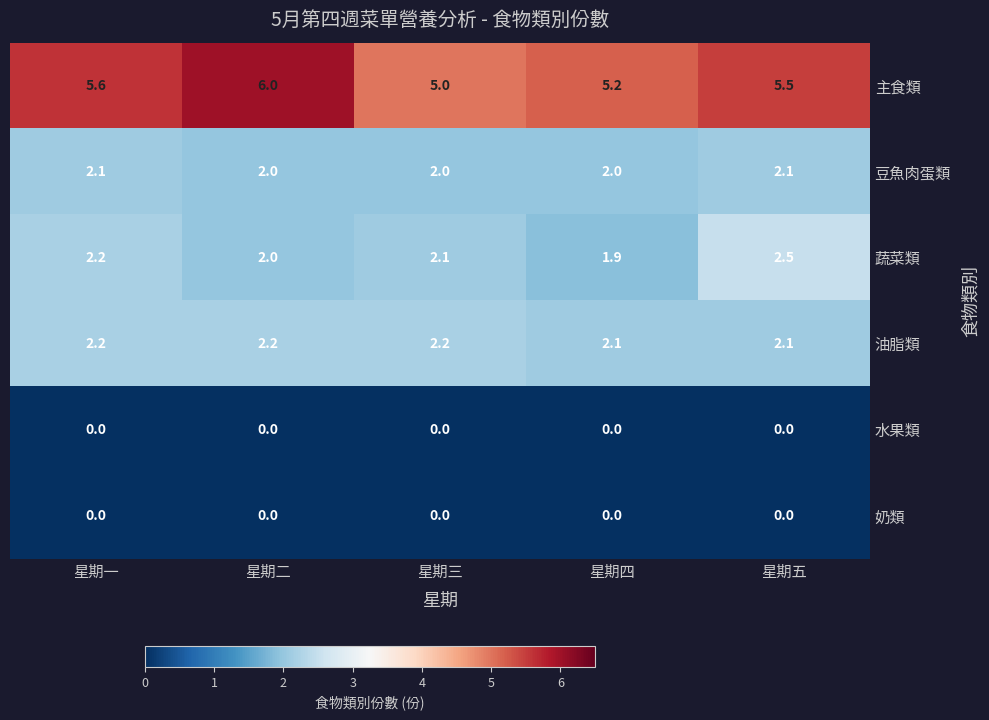

What is the difference between the highest and lowest values at 星期一?

5.6